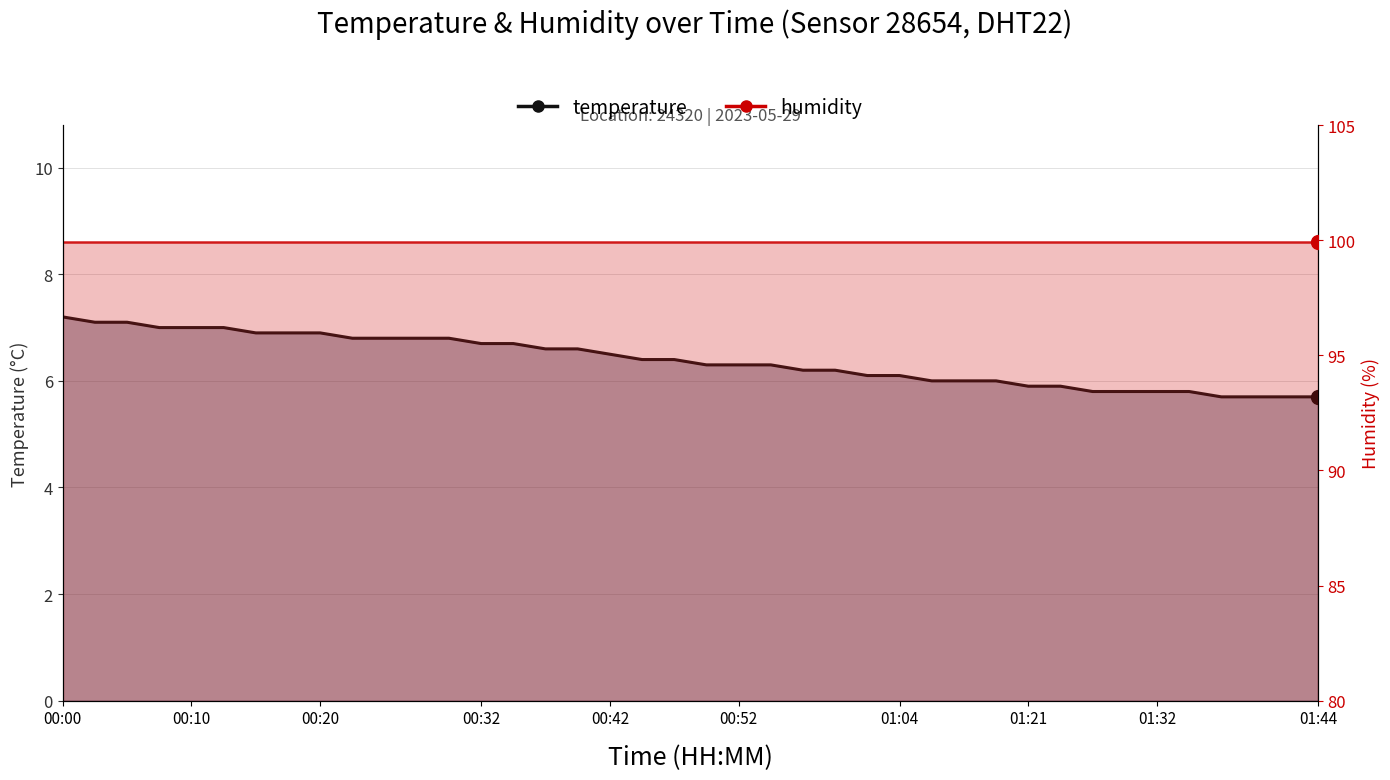

Which has a higher value, 00:00 or 01:36?

00:00